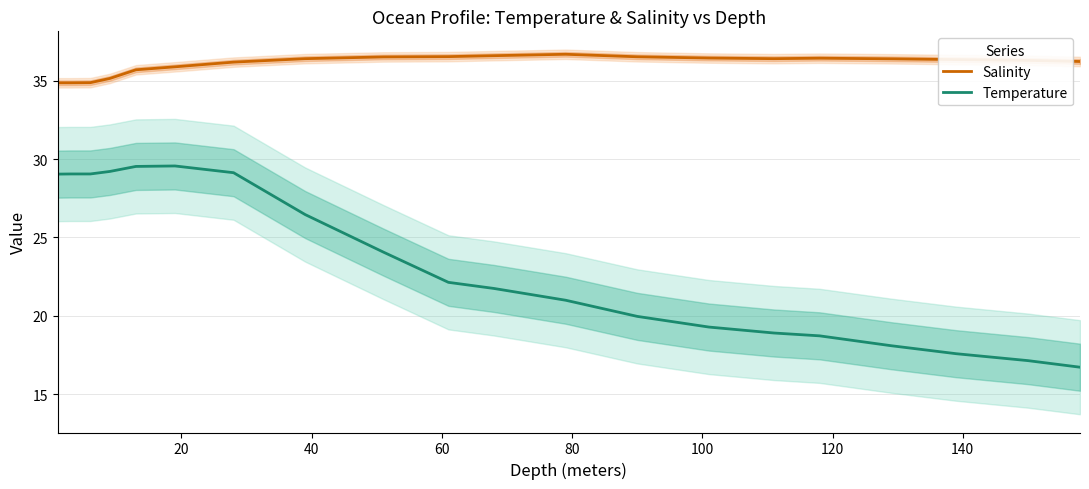

What is the minimum value for Temperature?

16.7